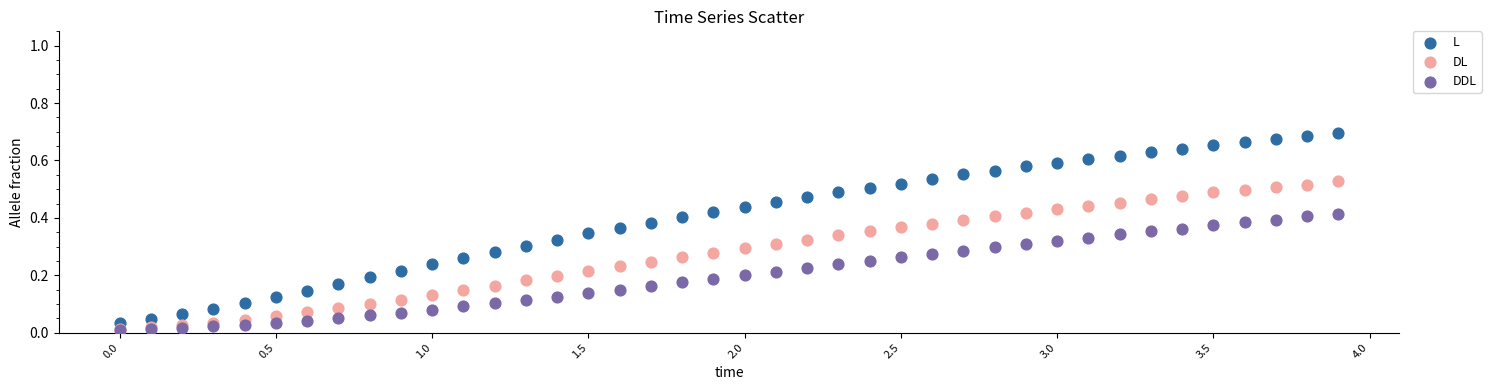

What are all the series names shown in the legend?

L, DL, DDL